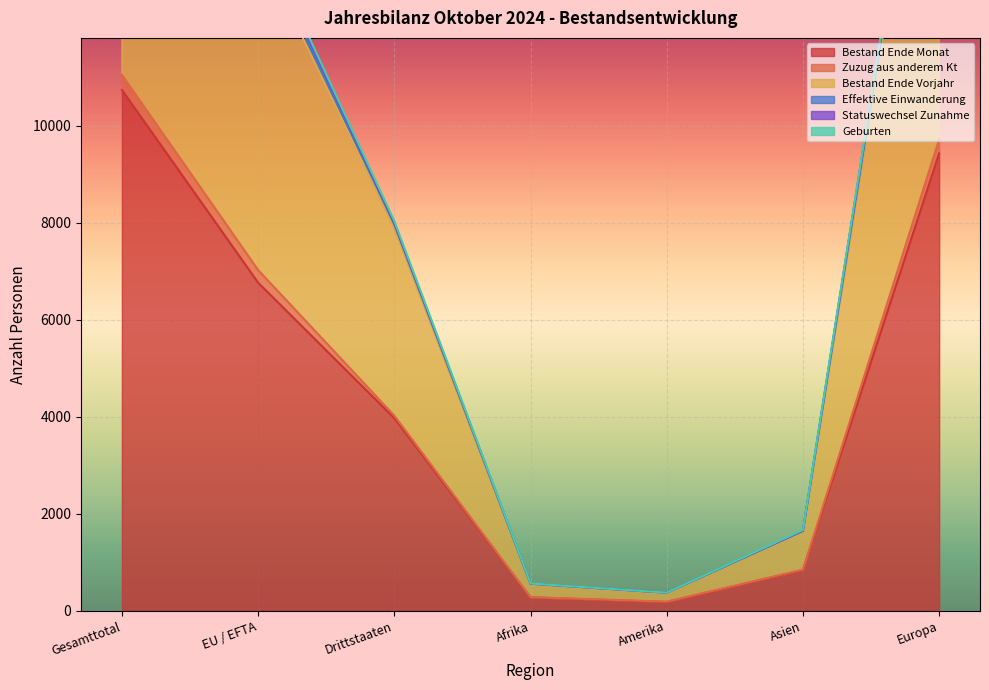

How many categories are shown in the chart?

7